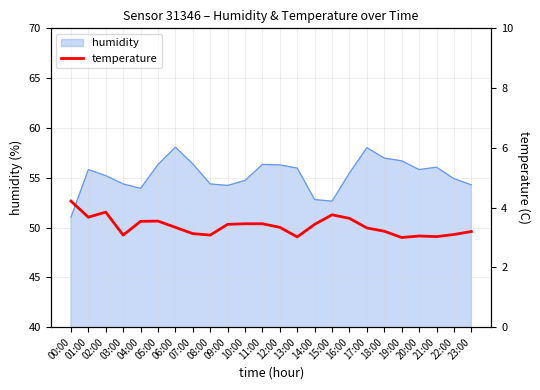

What is the maximum value for humidity?

58.1